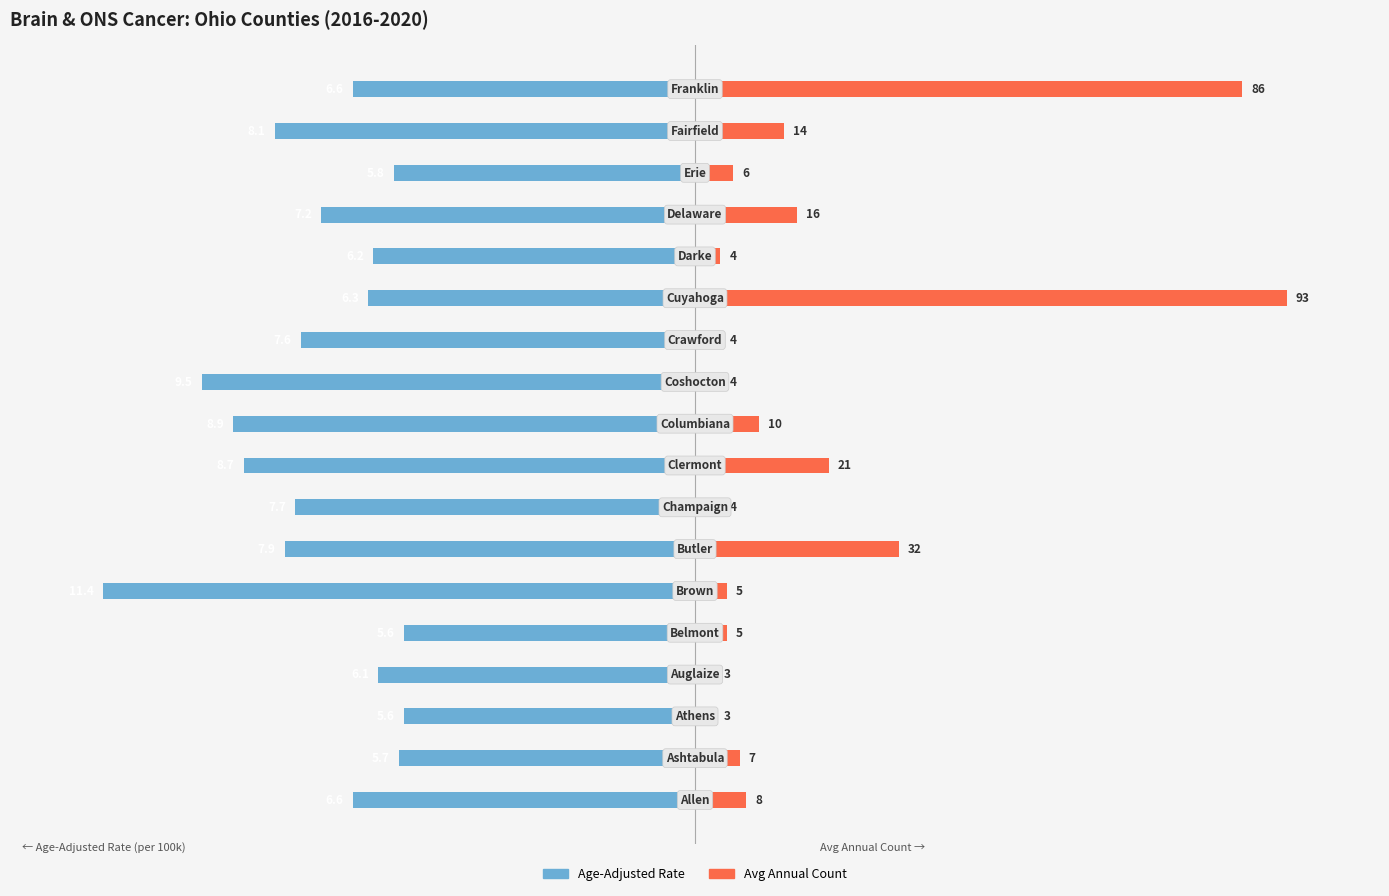

Rank the series by their maximum value, from lowest to highest.

Age-Adjusted Rate, Avg Annual Count